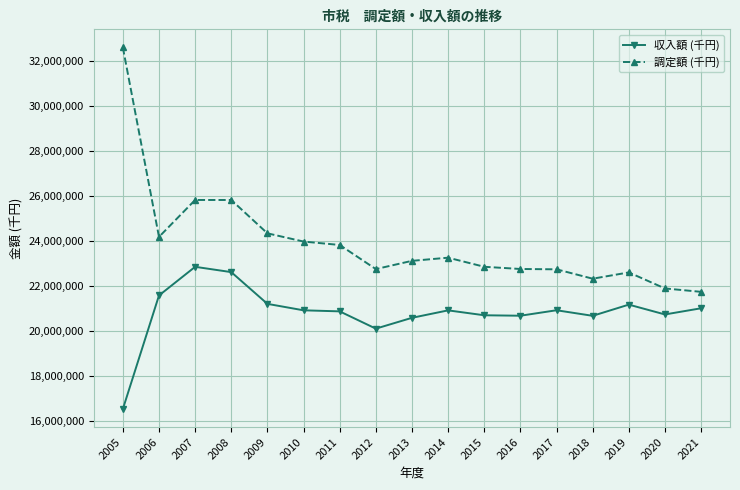

What is the value of the 収入額 (千円) point at the 6th from the left?

20937228